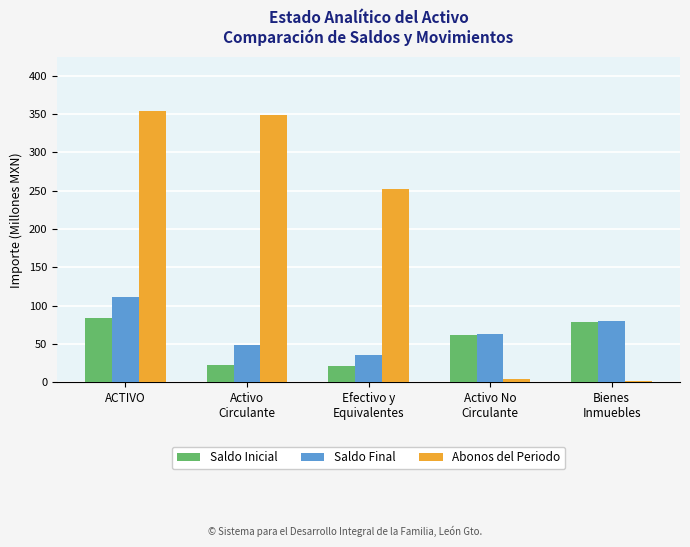

What is the highest value of the Saldo Inicial series?

83.6